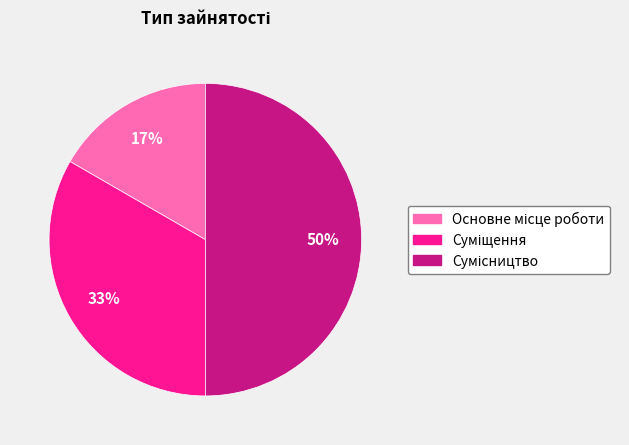

To the nearest percent, what is the difference between the largest and smallest slice percentages?

33%